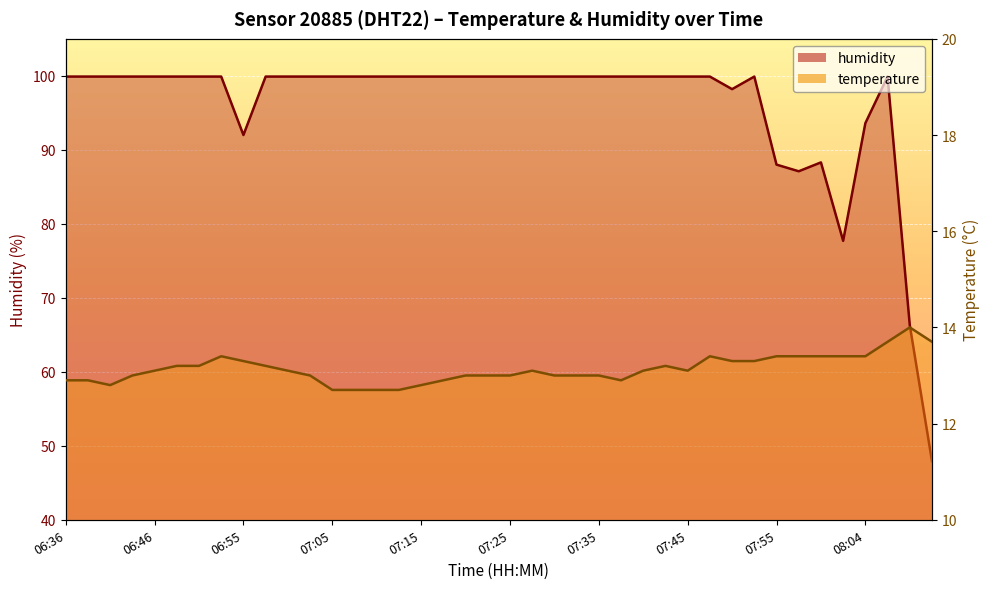

What is the label of the 19th point from the right?

07:27